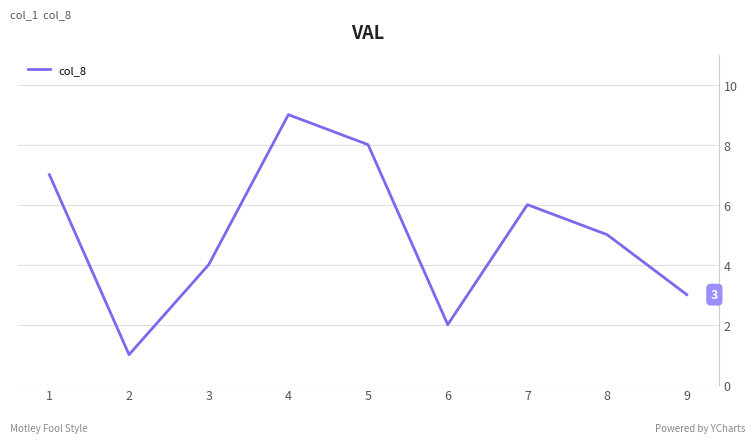

Reading right to left, extract all data points from this chart.

3	5	6	2	8	9	4	1	7